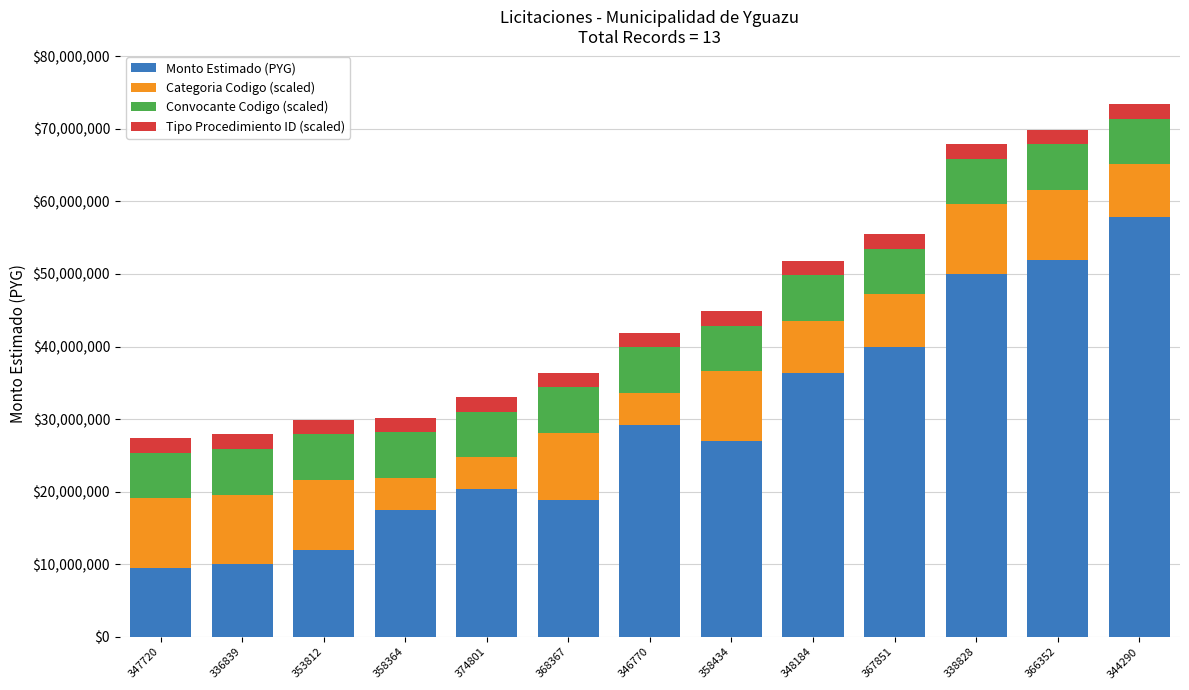

What is the lowest value of the Monto Estimado (PYG) series?

9500000